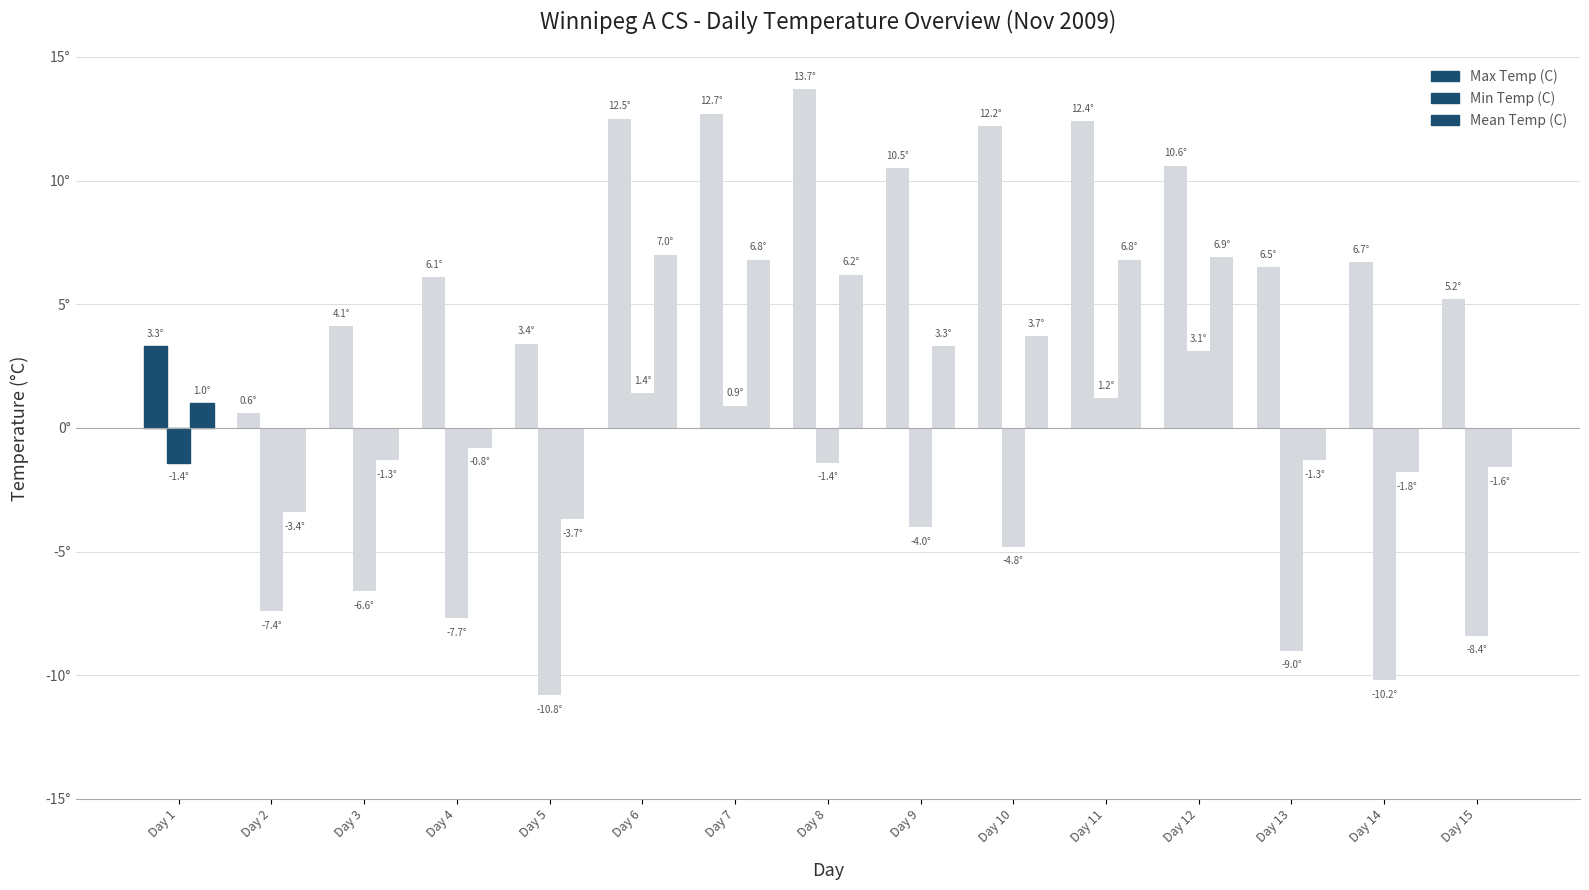

What is the value of the Max Temp (C) bar at the 4th from the left?

6.1